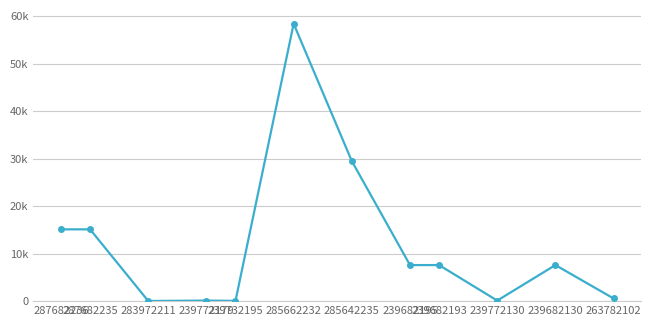

List the labels in order of value, smallest first.

283972211, 239732195, 239772179, 239772130, 263782102, 239682195, 239682193, 239682130, 287682236, 287682235, 285642235, 285662232